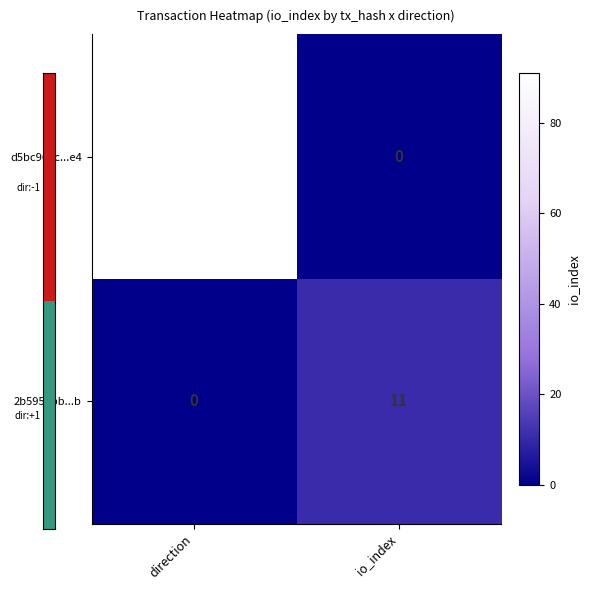

What is the approximate value of 2b5954bb...b at io_index, to the nearest 10?

10